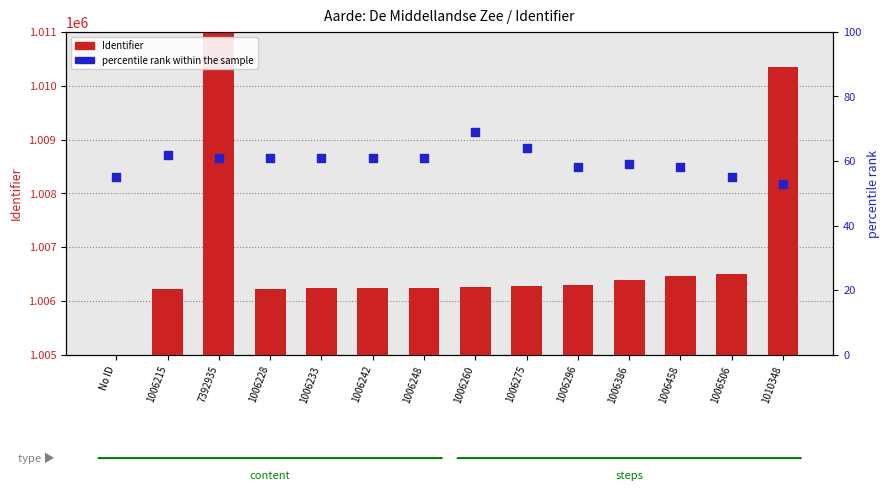

Is the value of Identifier at 1006215 greater than the value of percentile rank within the sample at 1006386?

Yes